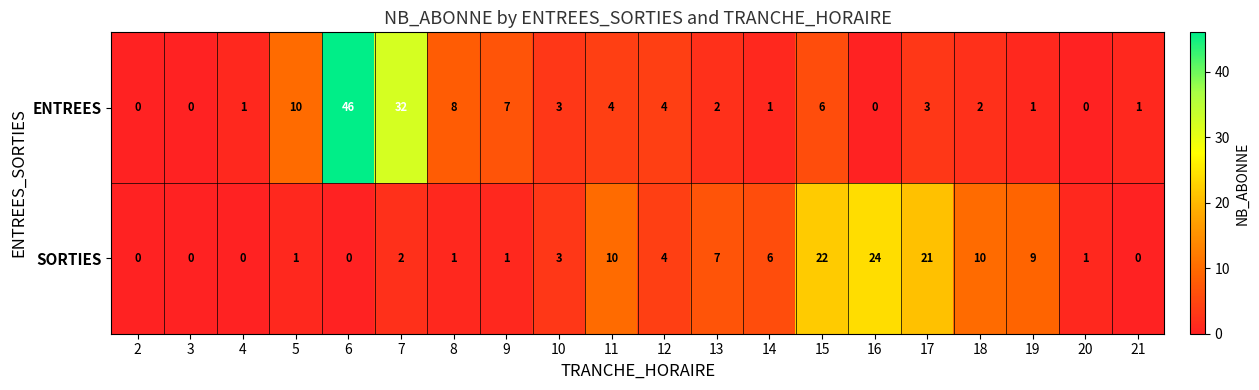

Between 9 and 19, which series saw the biggest shift?

SORTIES